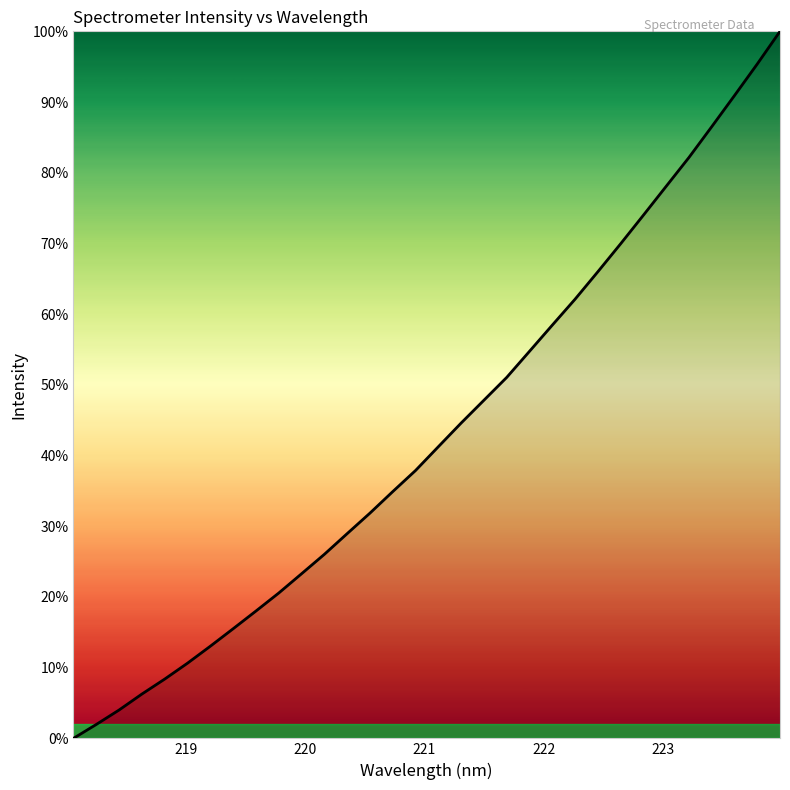

What is the difference between the maximum and minimum values?

100.0